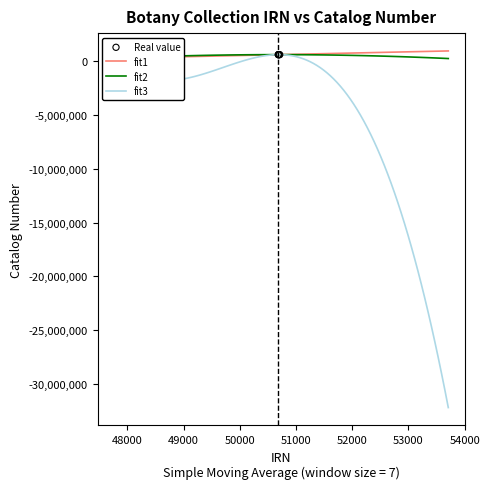

What is the ratio of the value at 50709 to the value at 50684?

1.0